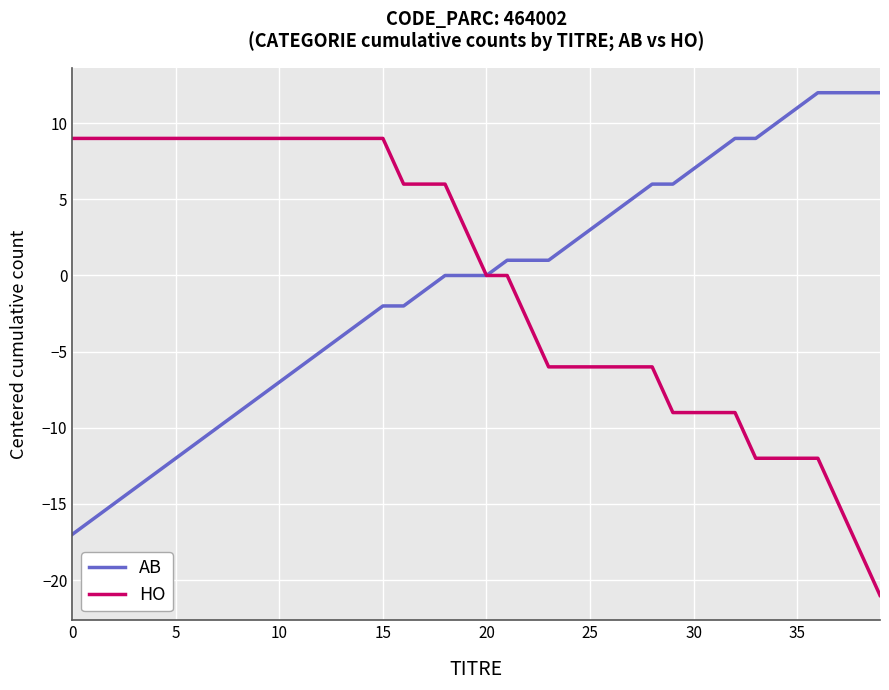

What are all the series names shown in the legend?

AB, HO